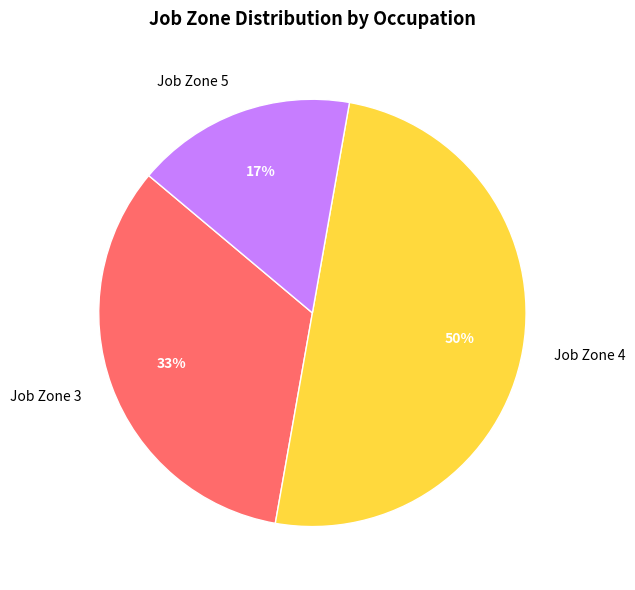

Count the number of slices in the pie.

3